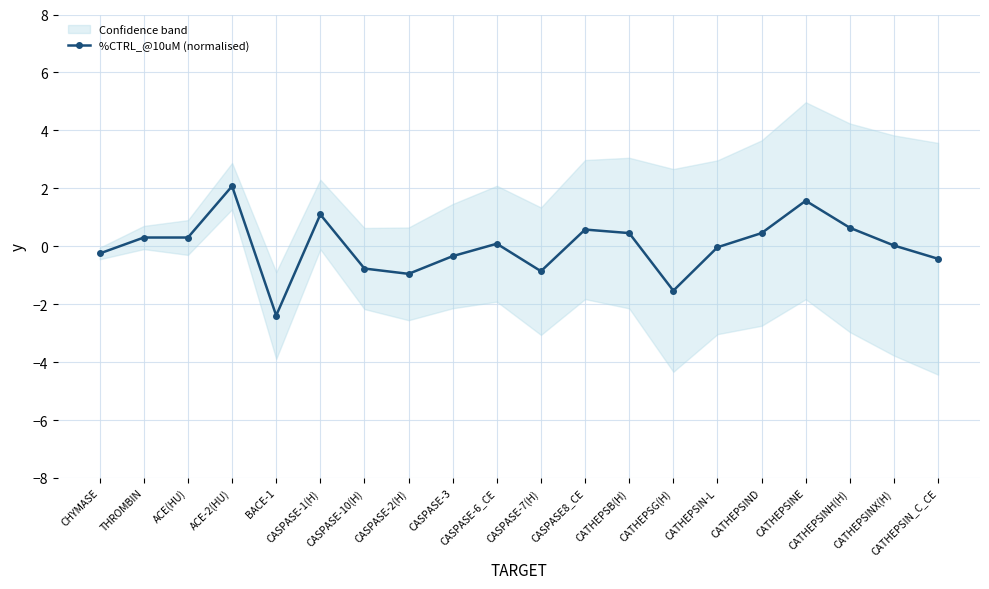

At which label is the value closest to 0?

CATHEPSINX(H)